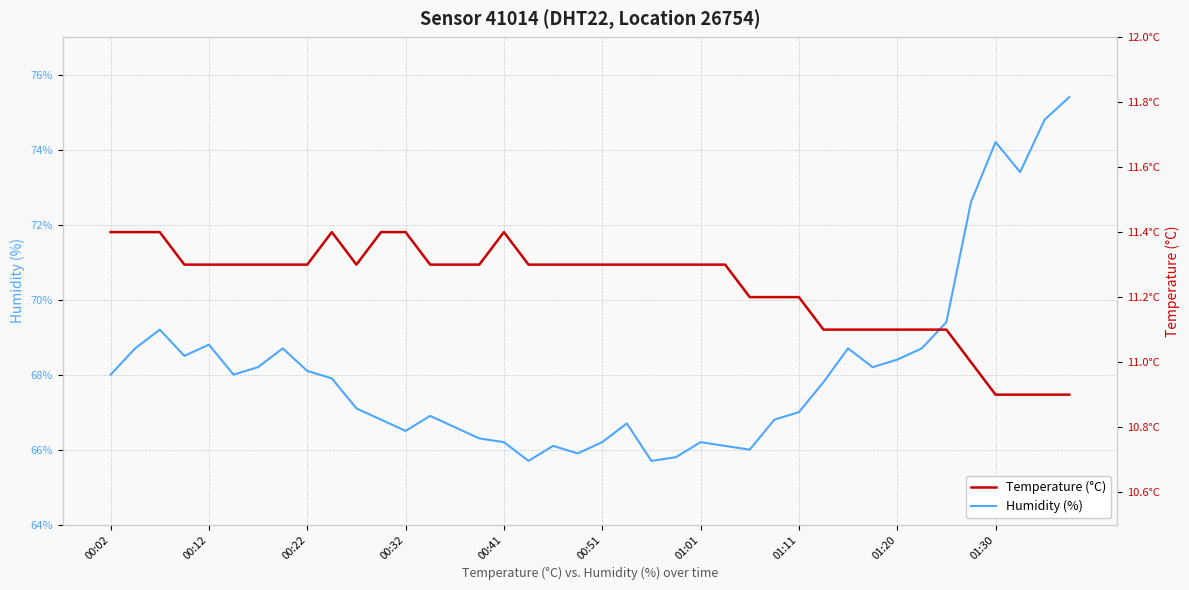

What is the value of the Temperature (°C) point at the 23rd from the left?

11.3